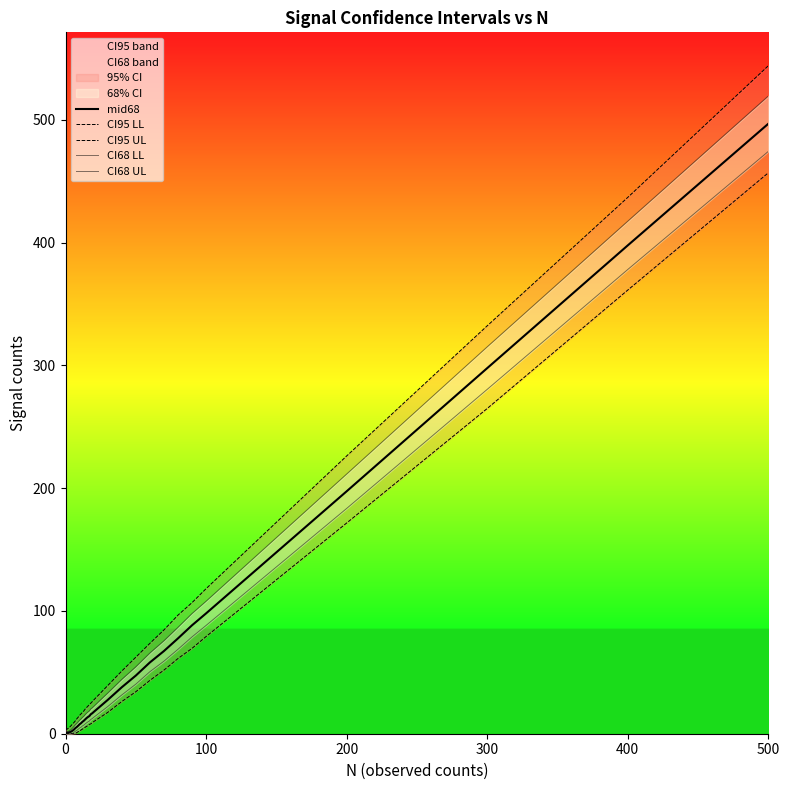

What is the value of the CI68 LL point at the 27th from the left?

68.7